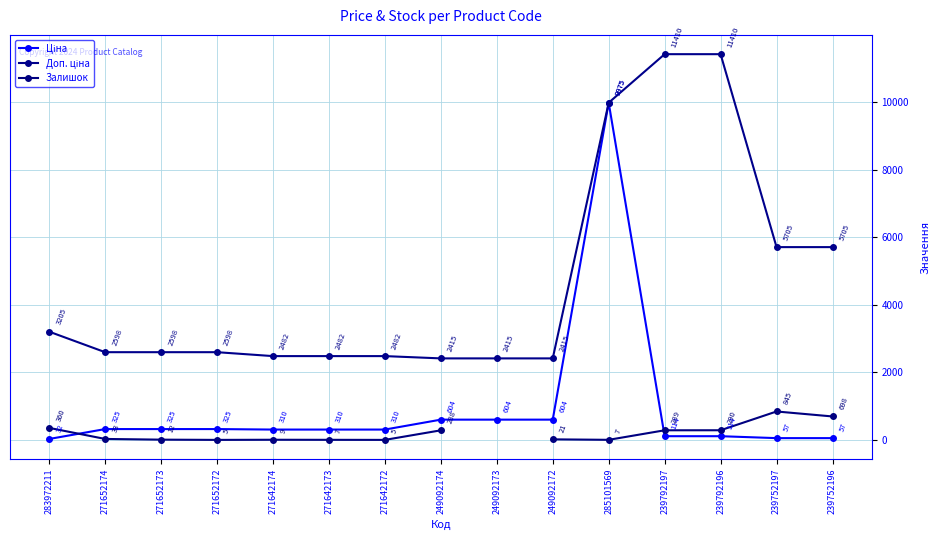

True or false: Ціна and Доп. ціна cross at least once.

False